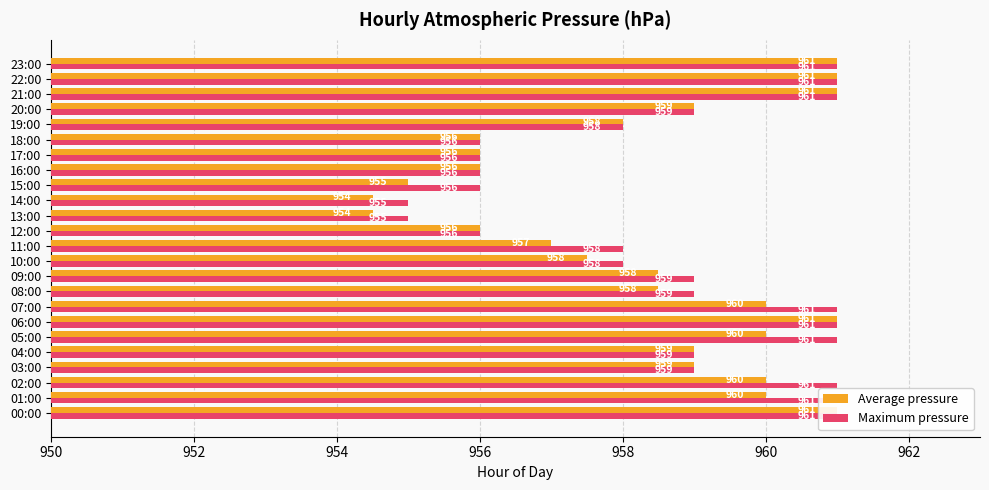

Does the chart contain any negative values?

No